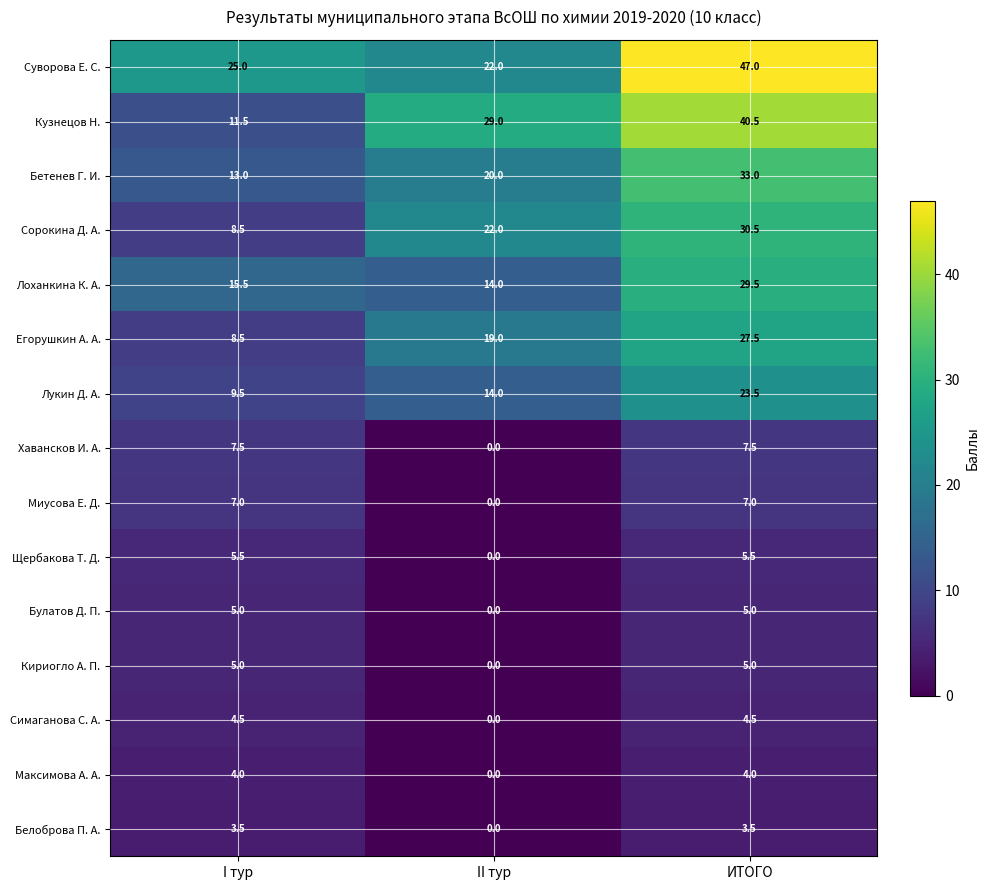

True or false: Кириогло А. П. has a value of 6.5 at ИТОГО.

False